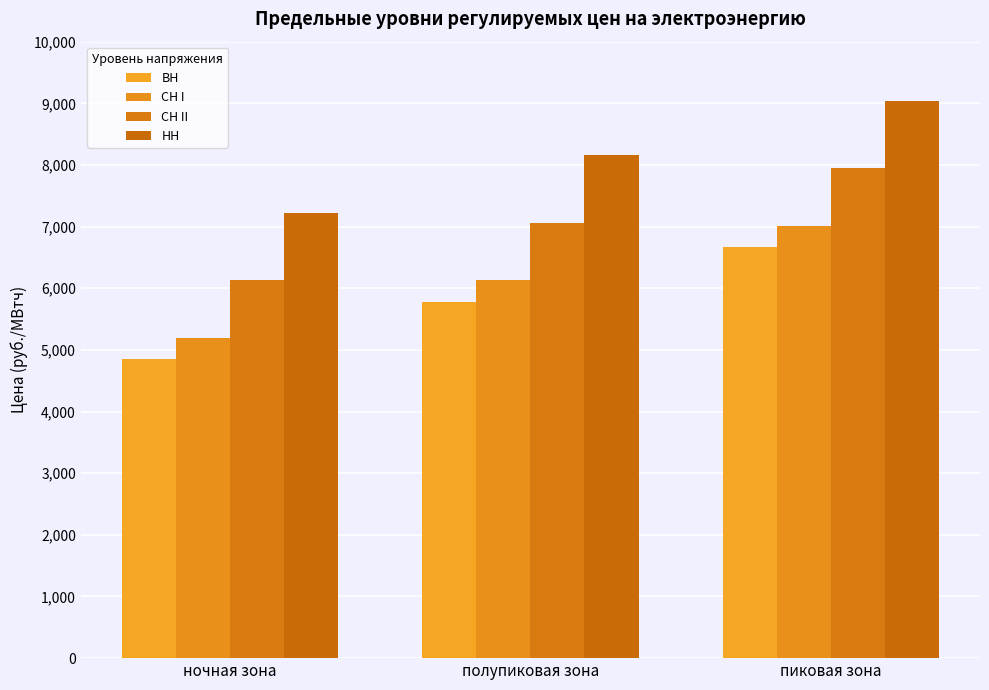

How many data points in НН are above 8158?

2